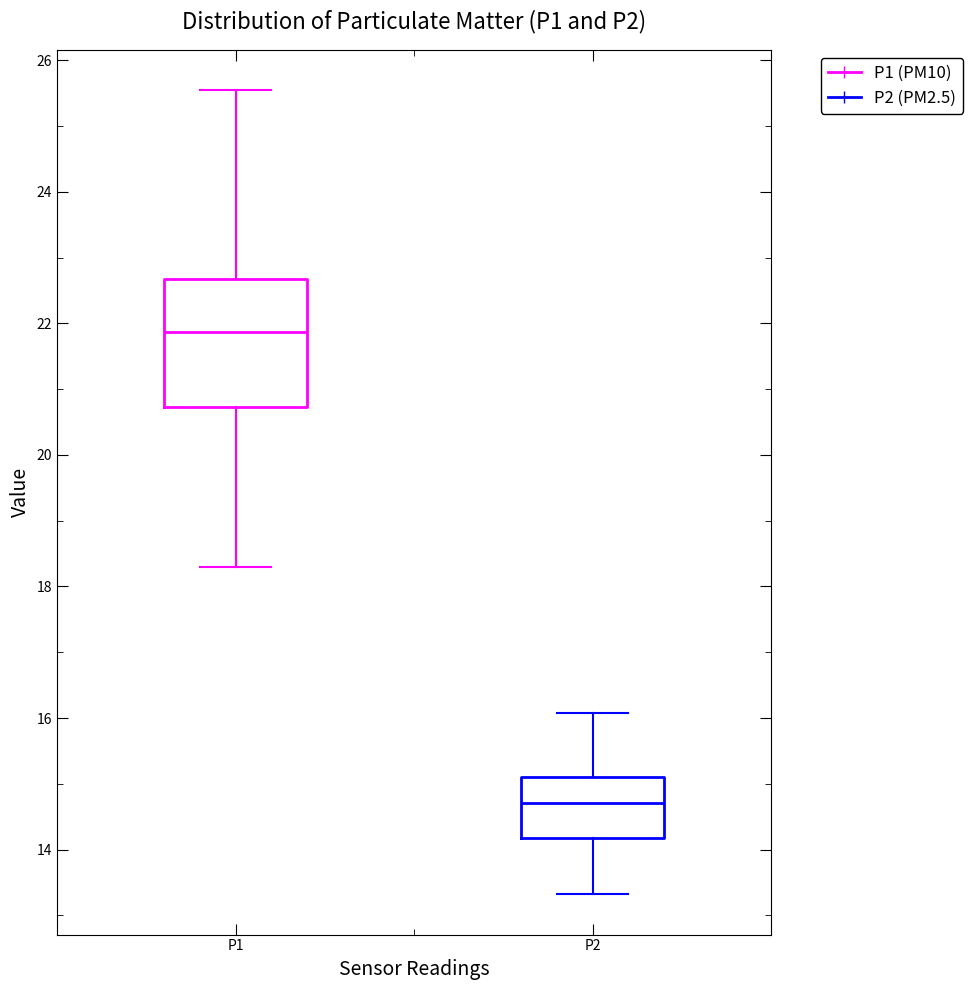

Comparing the boxes themselves (not the whiskers), which one is the tallest?

P1